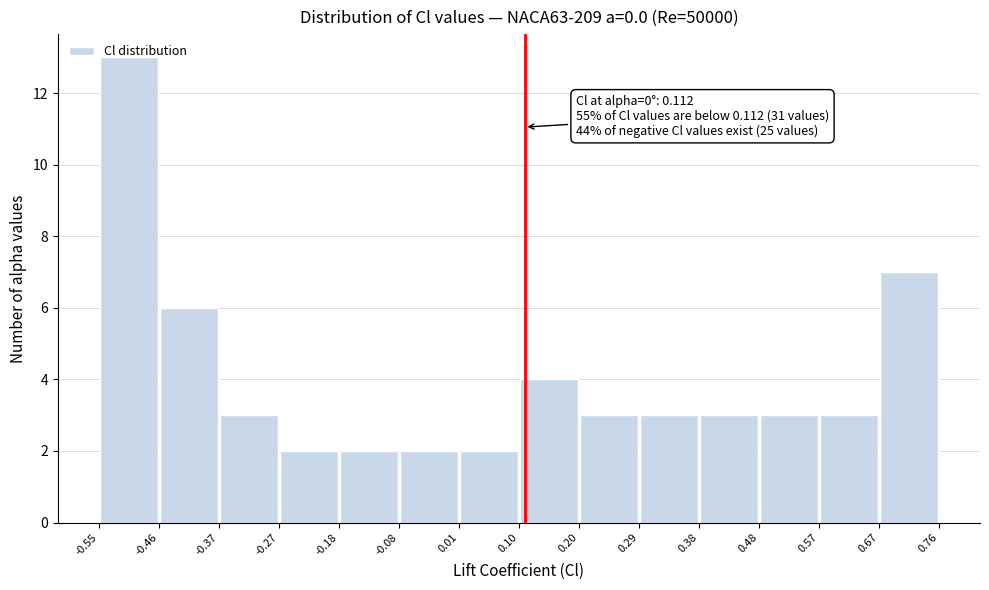

Over which range of the x-axis is the bar tallest?

-0.55 to -0.46